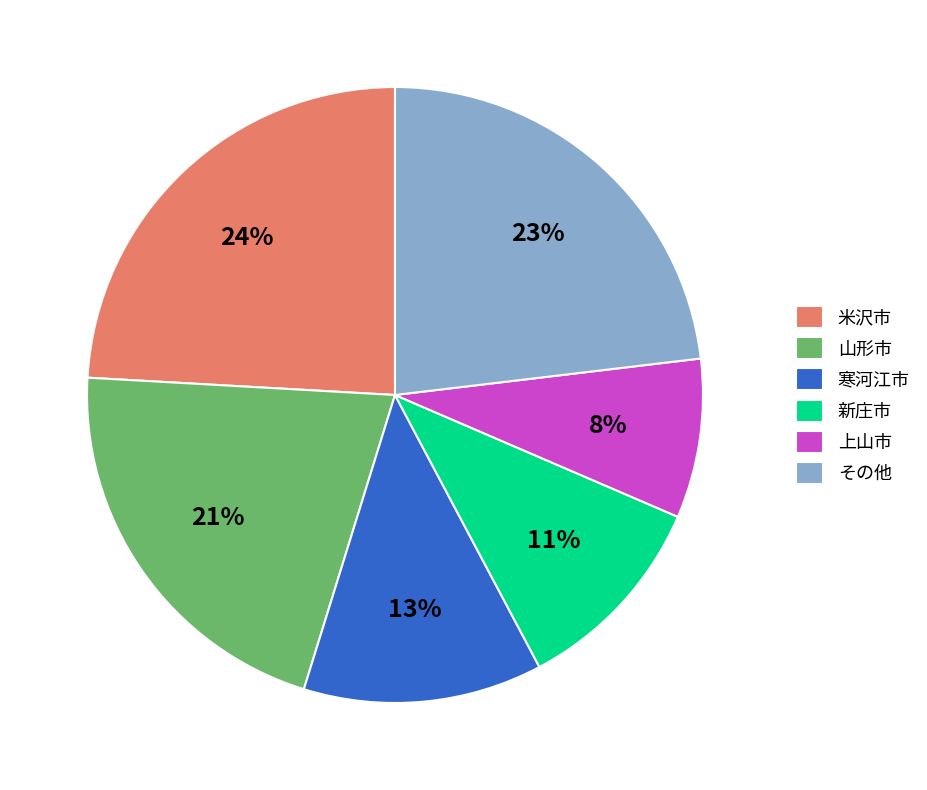

Is it true that 上山市 is 8% of the pie?

True